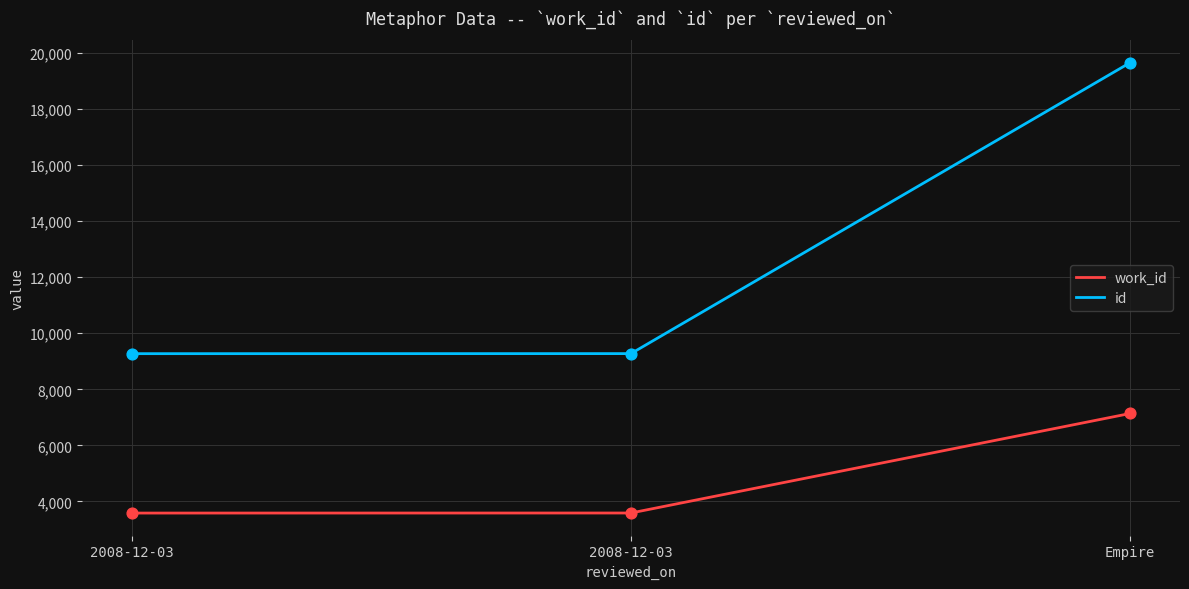

What is the total value across all series at 2008-12-03?

12855